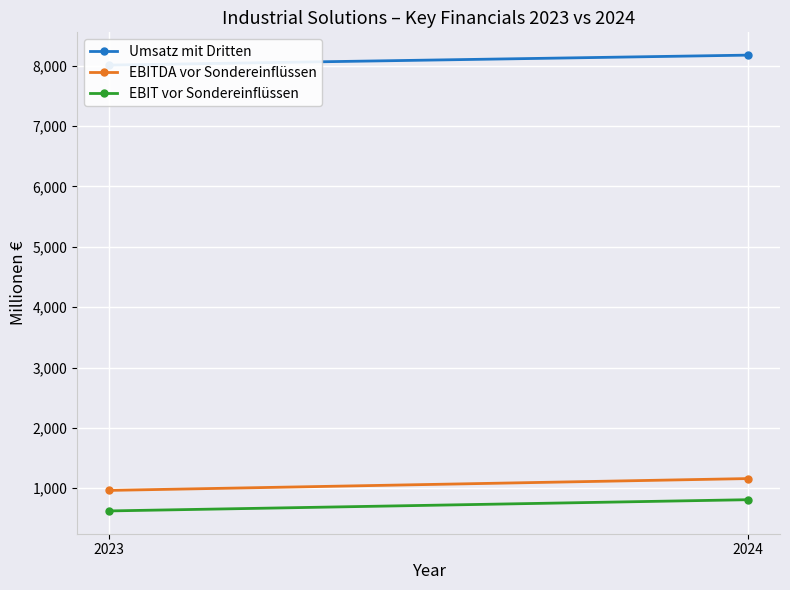

Reading right to left, list all the values displayed in this chart.

Umsatz mit Dritten: 2024=8175	2023=8010
EBITDA vor Sondereinflüssen: 2024=1161	2023=965
EBIT vor Sondereinflüssen: 2024=811	2023=625